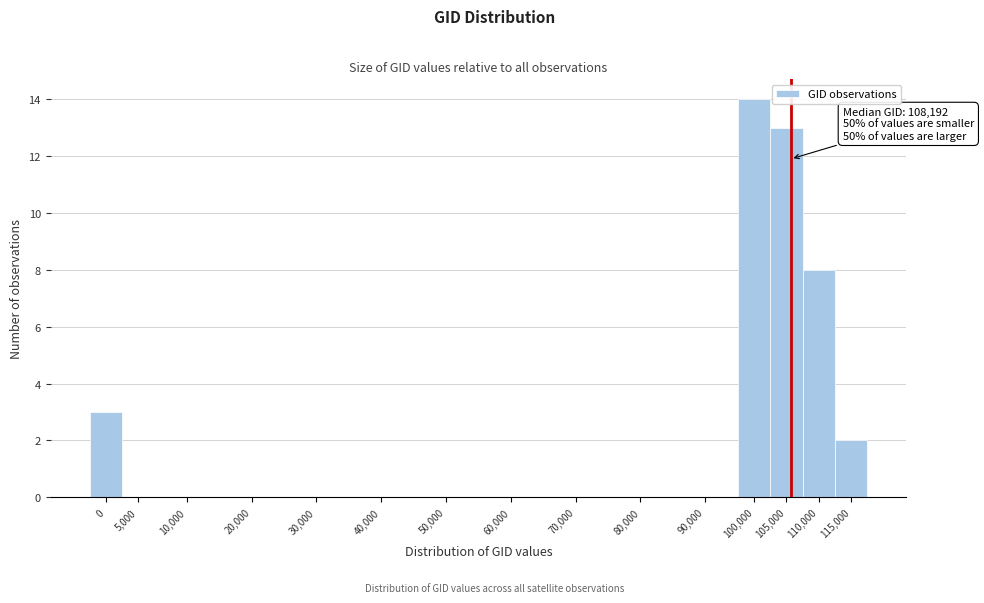

Reading left to right, extract all data points from this chart.

0=3	5,000=0	10,000=0	20,000=0	30,000=0	40,000=0	50,000=0	60,000=0	70,000=0	80,000=0	90,000=0	100,000=14	105,000=13	110,000=8	115,000=2